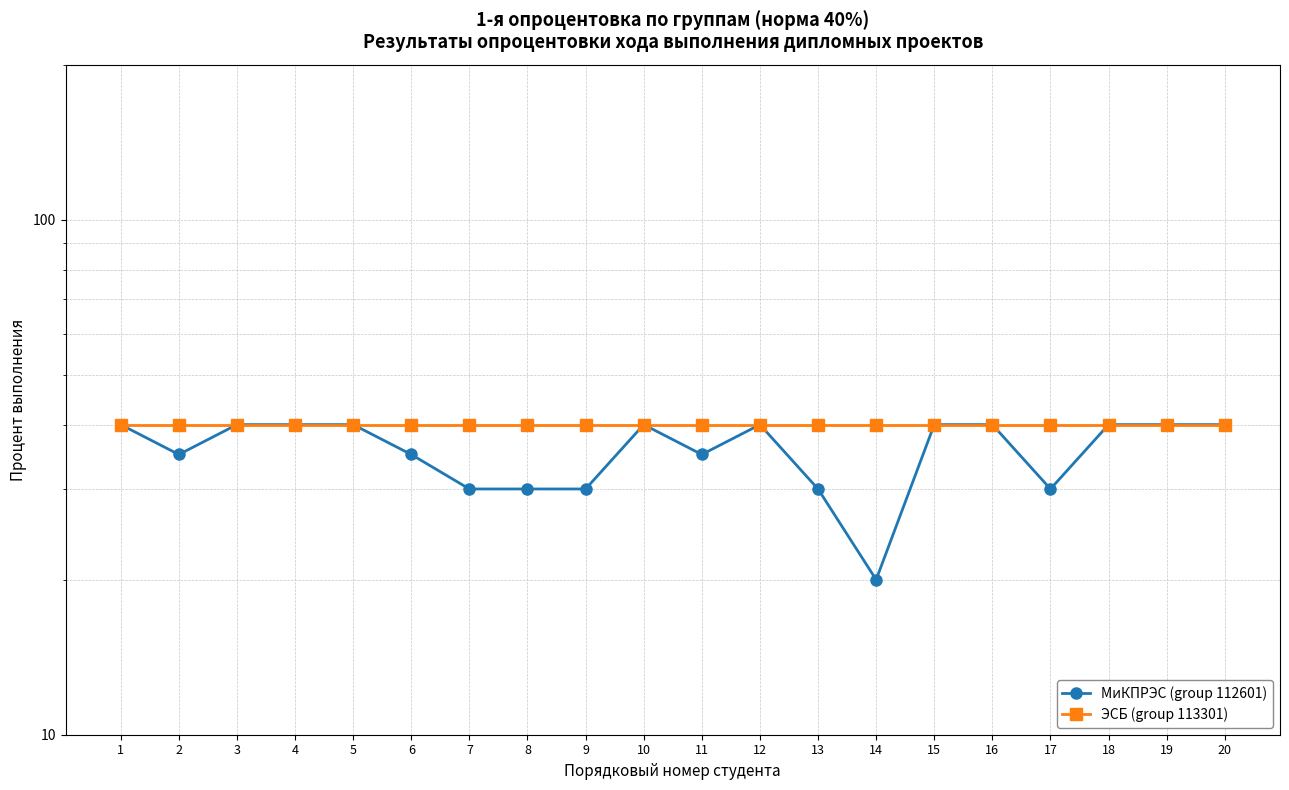

What is the approximate value of ЭСБ (group 113301) at 3?

40